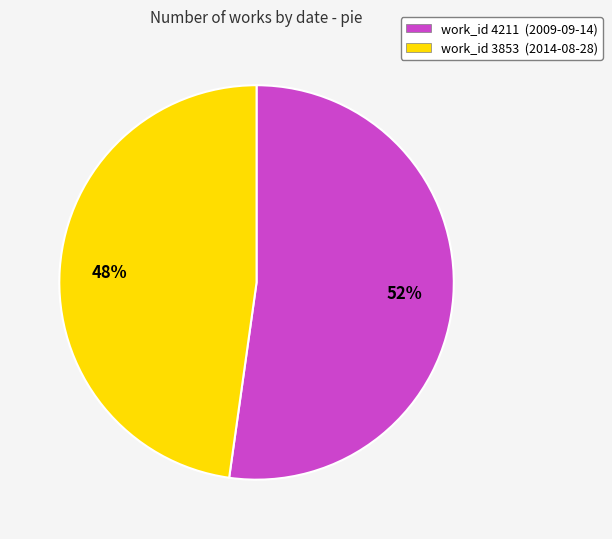

How many slices are in this pie chart?

2